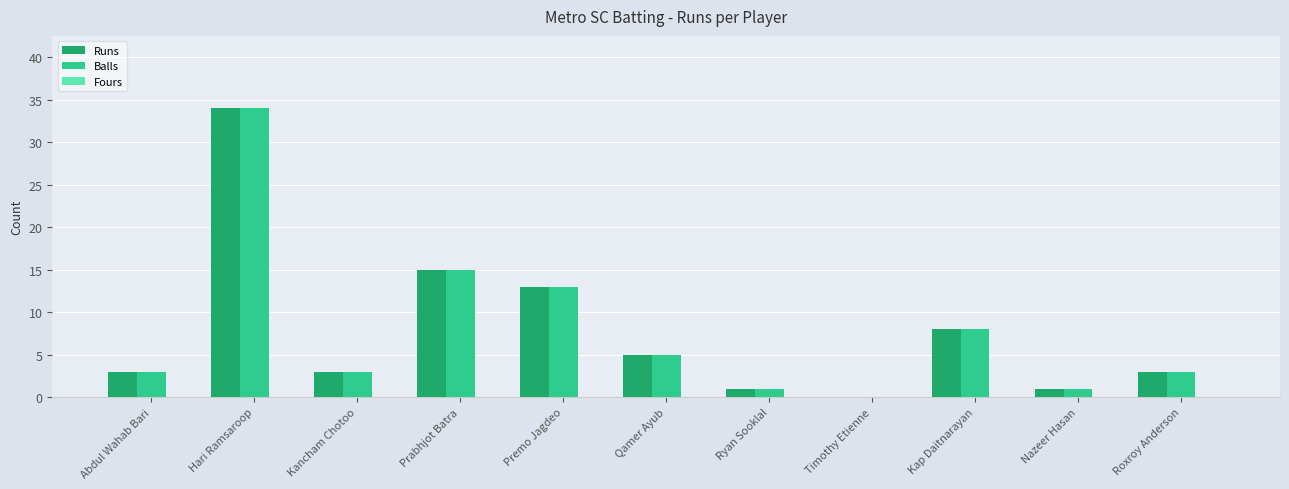

Is it true that Runs equals 1 at Ryan Sooklal?

True